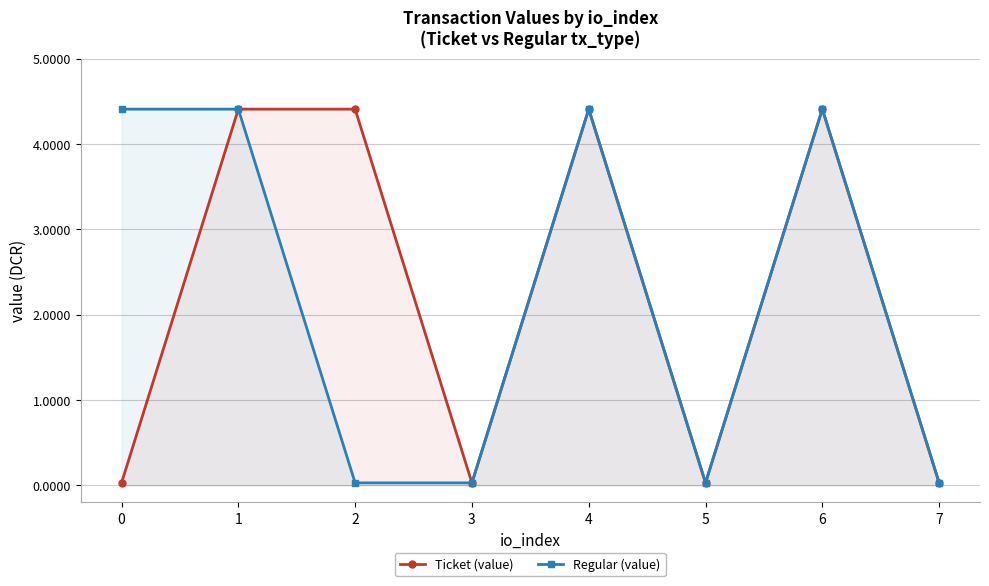

The Ticket (value) series shows 0.1 at 0. True or false?

False